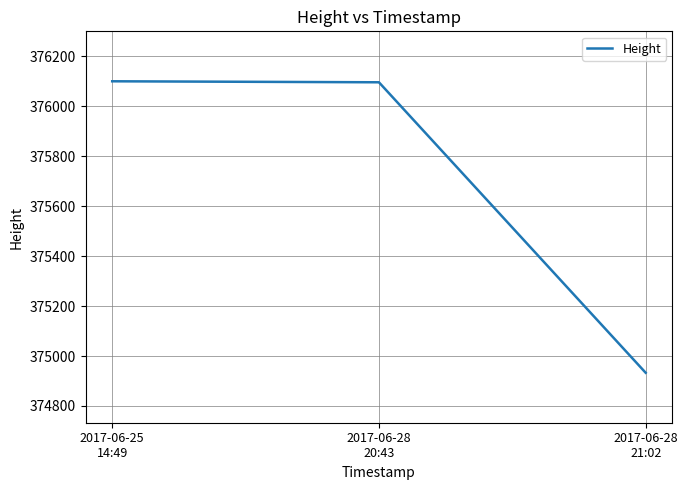

What is the average value?

375710